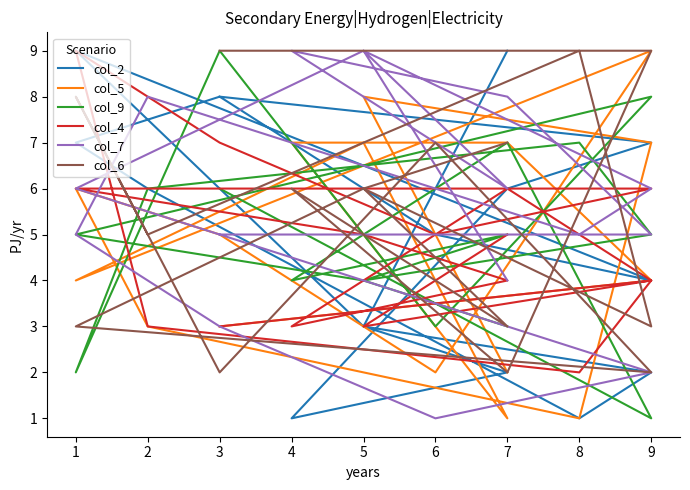

How many lines are shown in the chart?

6